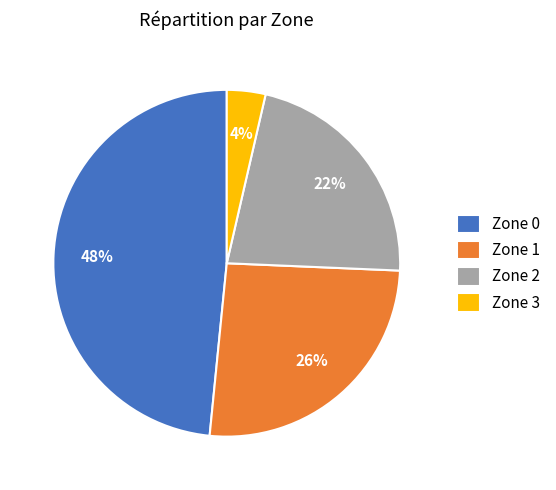

What is the ratio of the value at Zone 3 to the value at Zone 0?

0.1